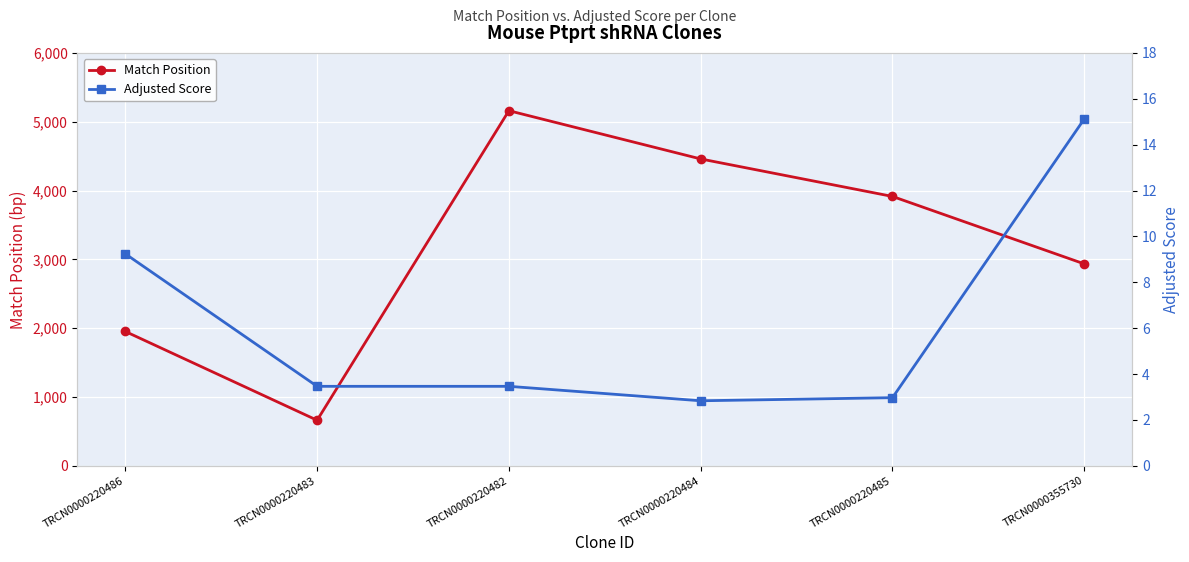

What is the sum of all Adjusted Score values?

37.1